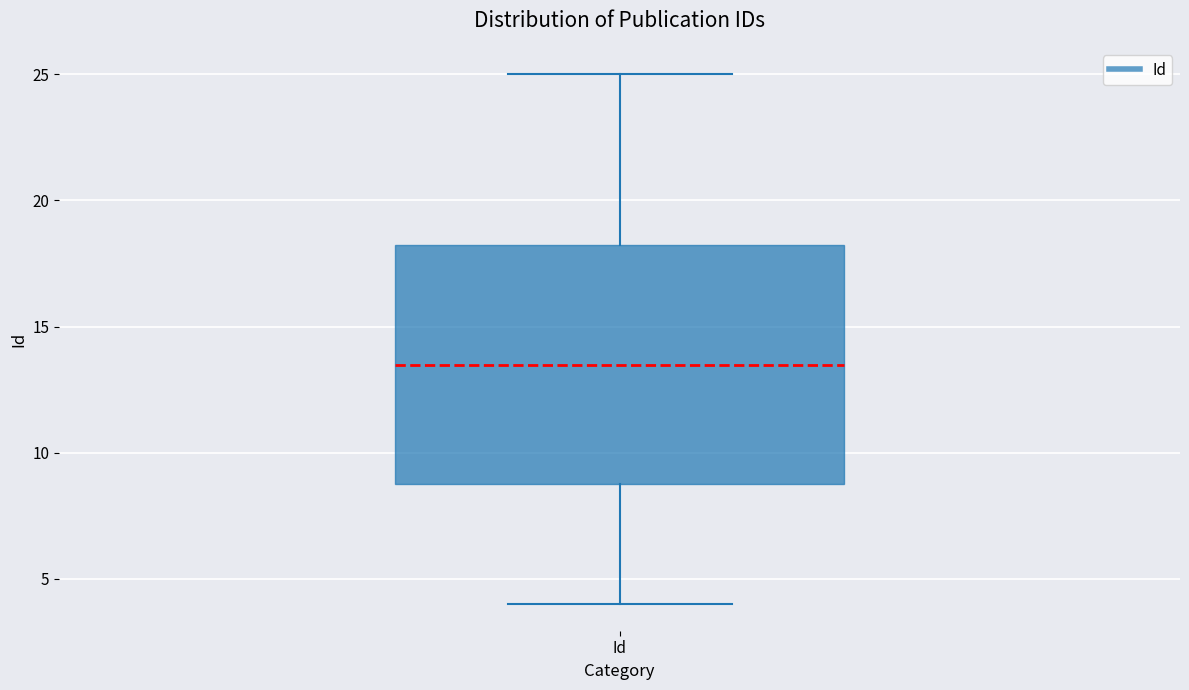

Read this box plot against the y-axis: the position of the median line, the range covered by the box, and the ends of both whiskers. The values are not printed on the chart, so give them approximately, as read against the axis.

median 13.5, box 9.0 to 18.5, whiskers 4.0 to 25.0